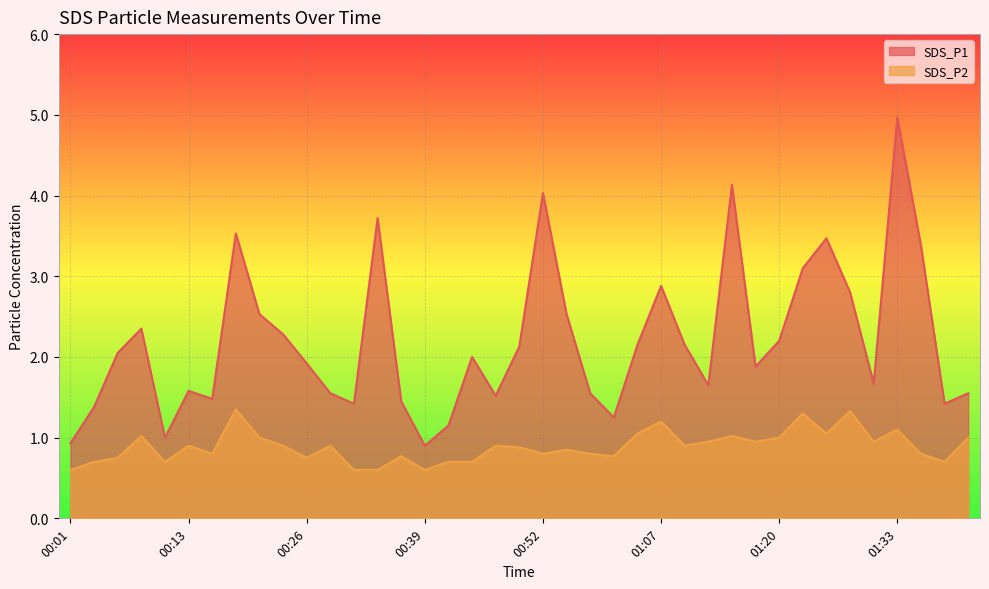

True or false: SDS_P2 has a value of 1.8 at 01:25.

False